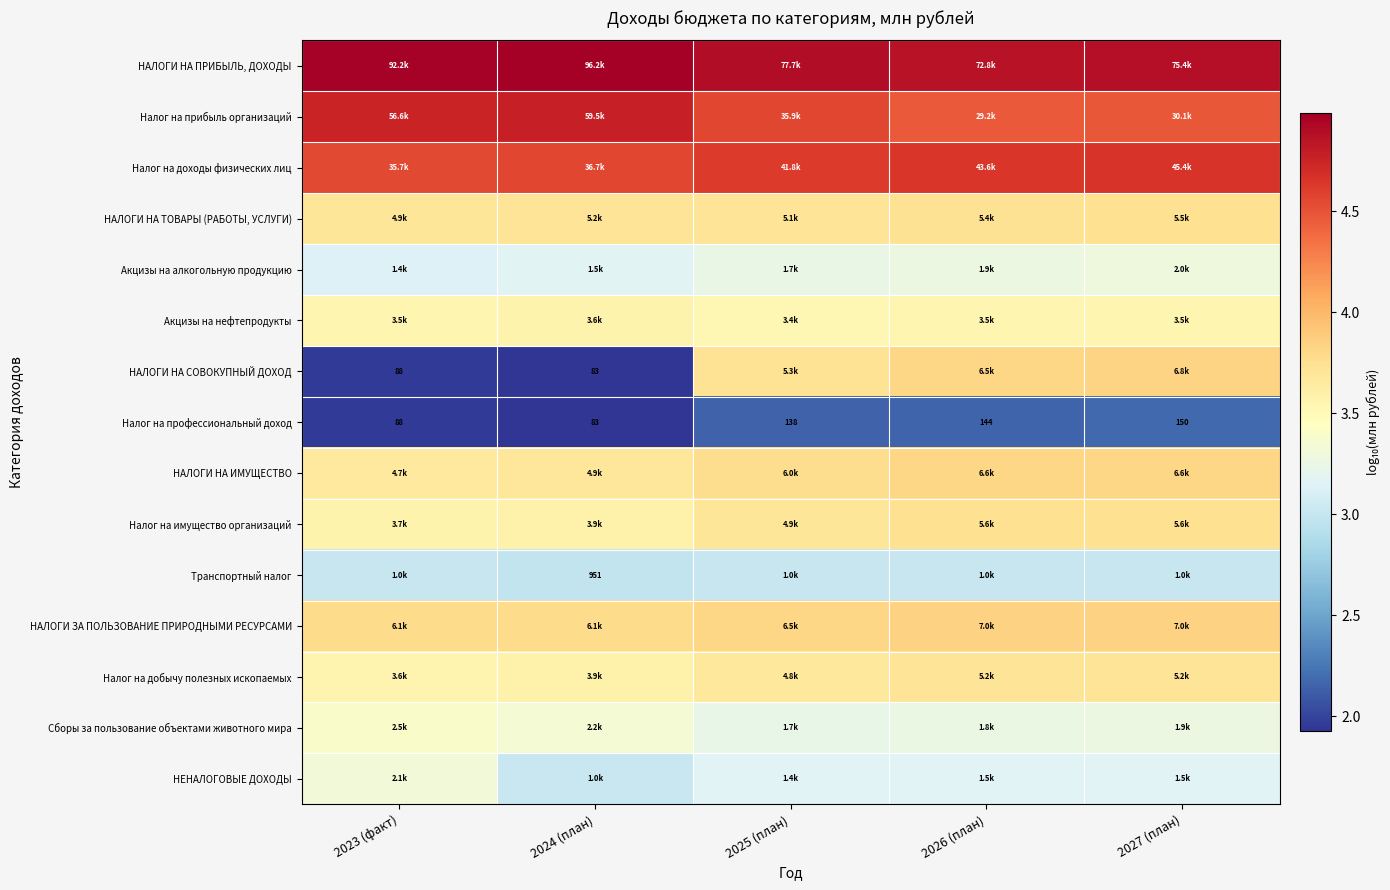

Which series has the largest total across all categories?

НАЛОГИ НА ПРИБЫЛЬ, ДОХОДЫ